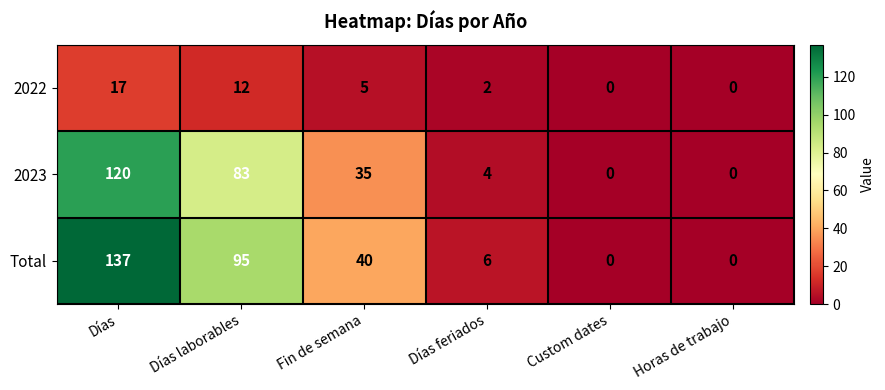

List the series in order of their peak value, highest first.

Total, 2023, 2022